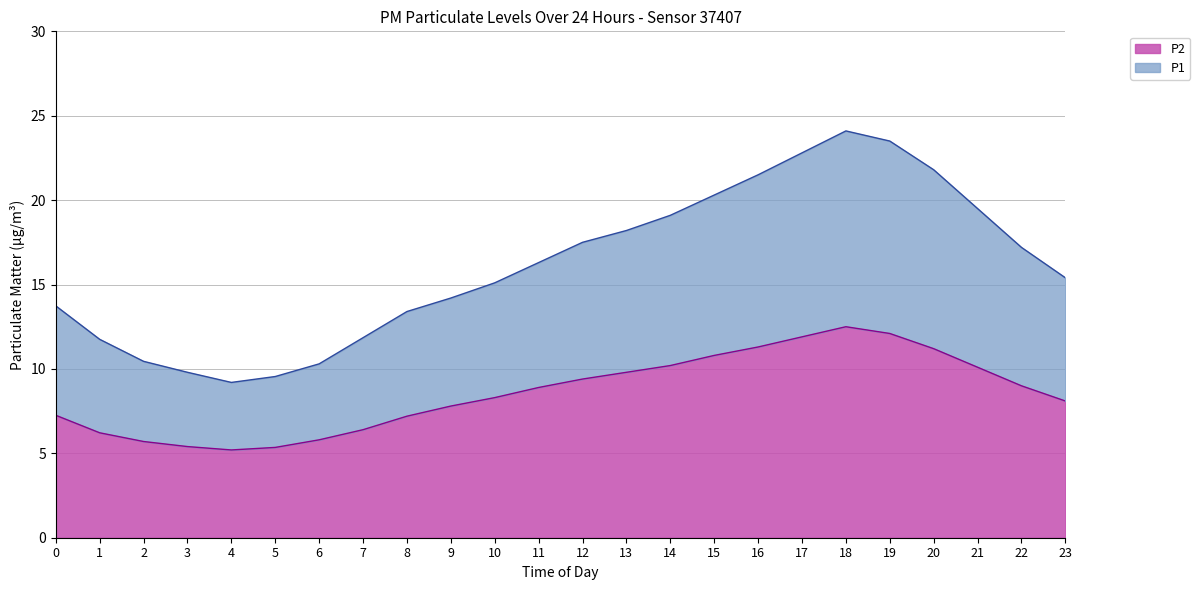

What is the highest value of the P2 series?

12.5